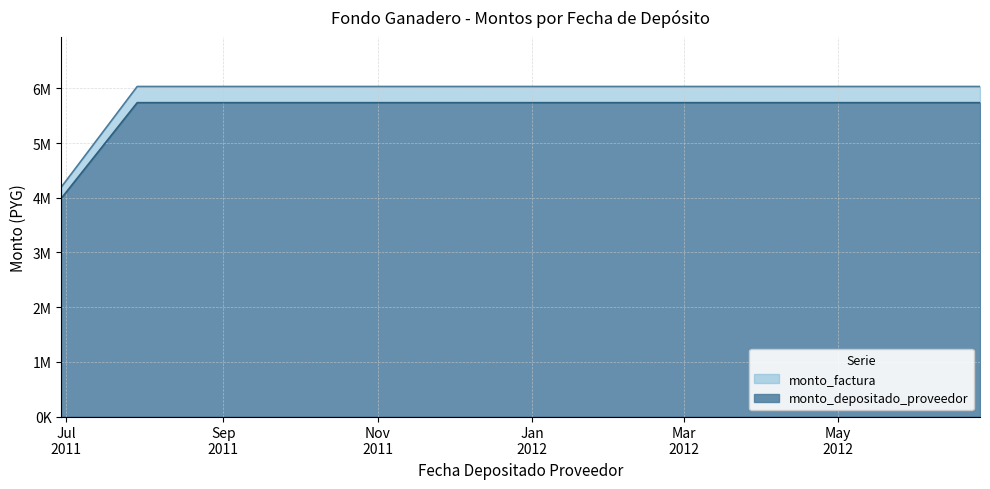

What position from the right is 2012-02-03?

6